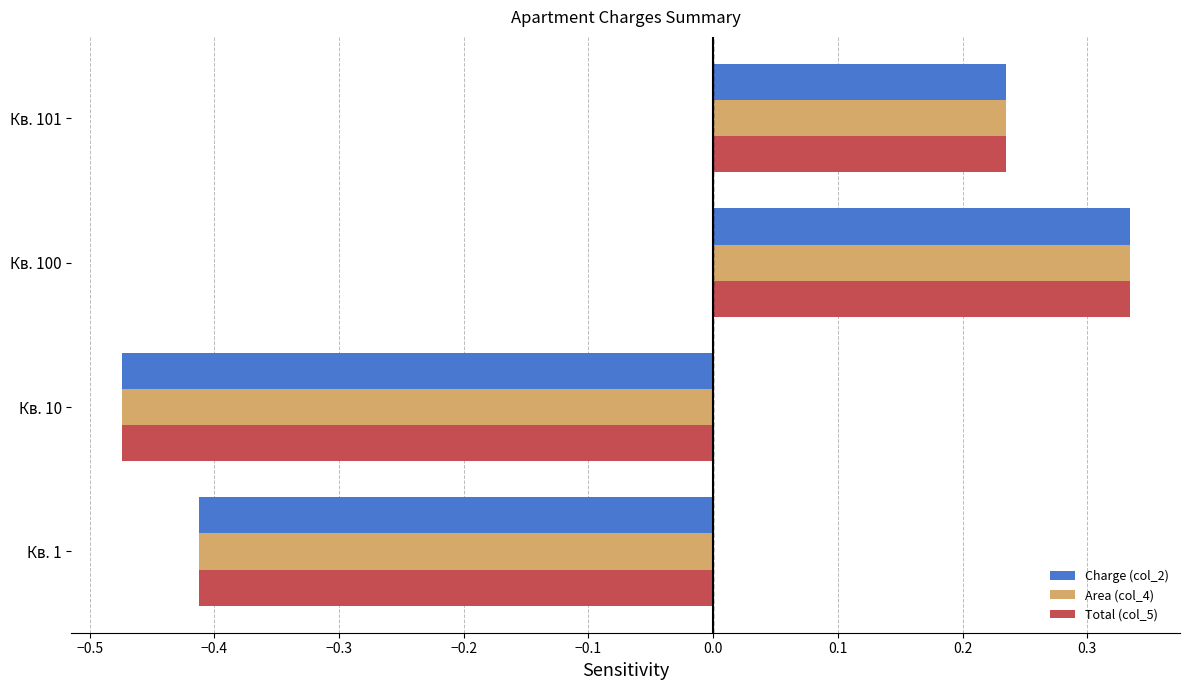

Which series changed the most between Кв. 10 and Кв. 100?

Charge (col_2)